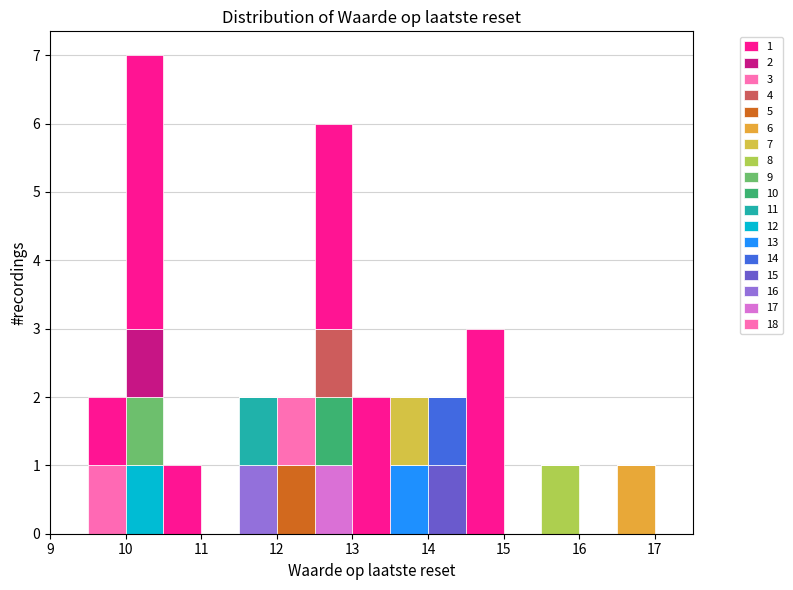

Which range on the x-axis has the tallest stacked bar (by total height)?

10.0 to 10.5